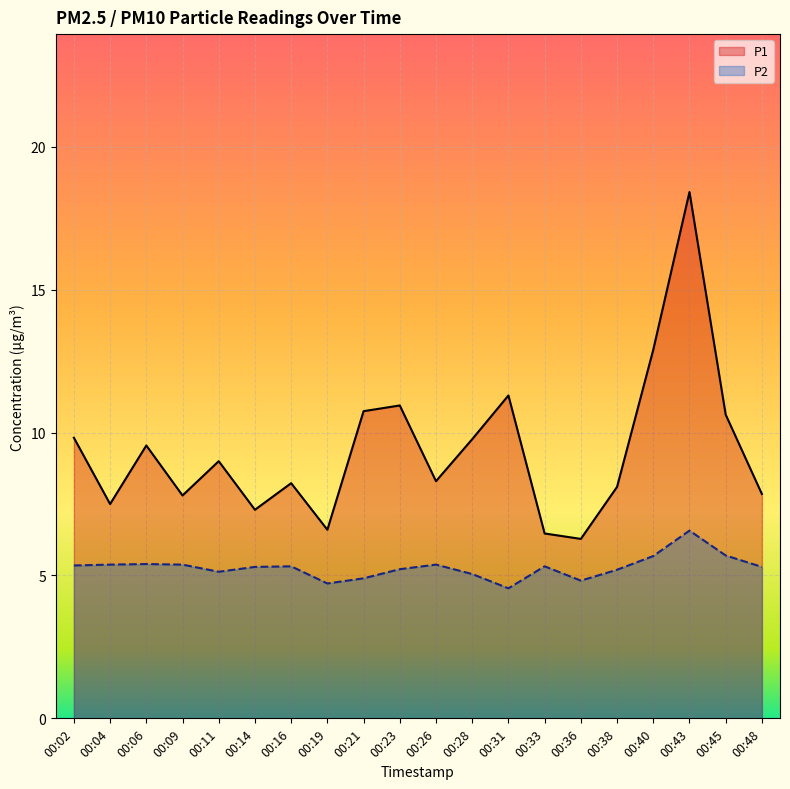

What is the minimum value shown in the chart?

4.5